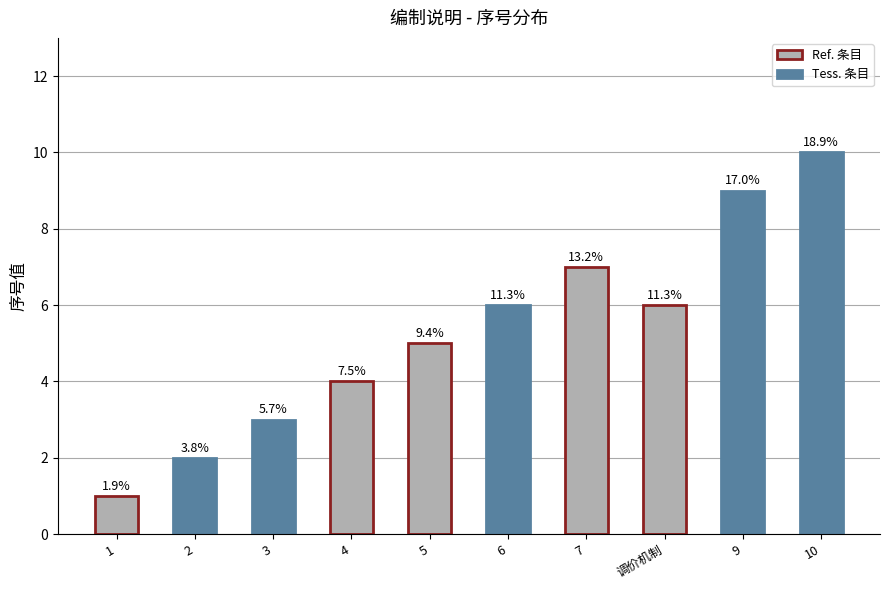

How many bars are there in total?

10